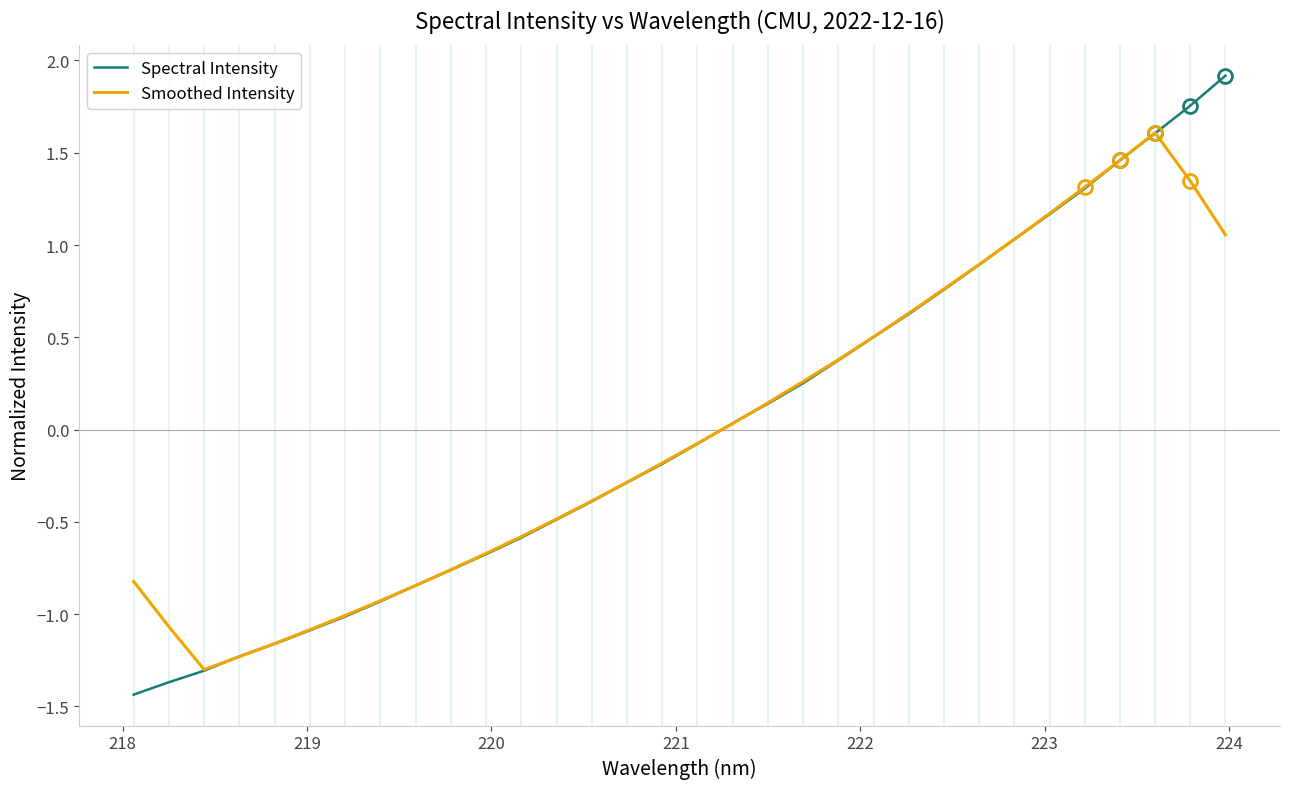

Which series has the largest range (max minus min)?

Spectral Intensity